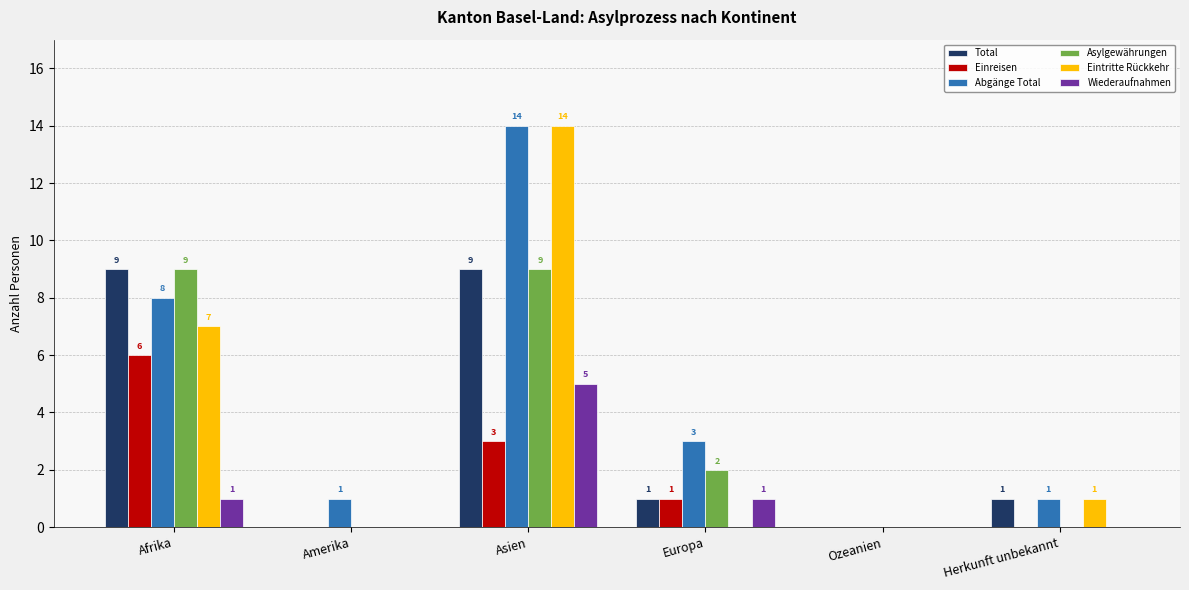

Is it true that Wiederaufnahmen equals 5 at Asien?

True